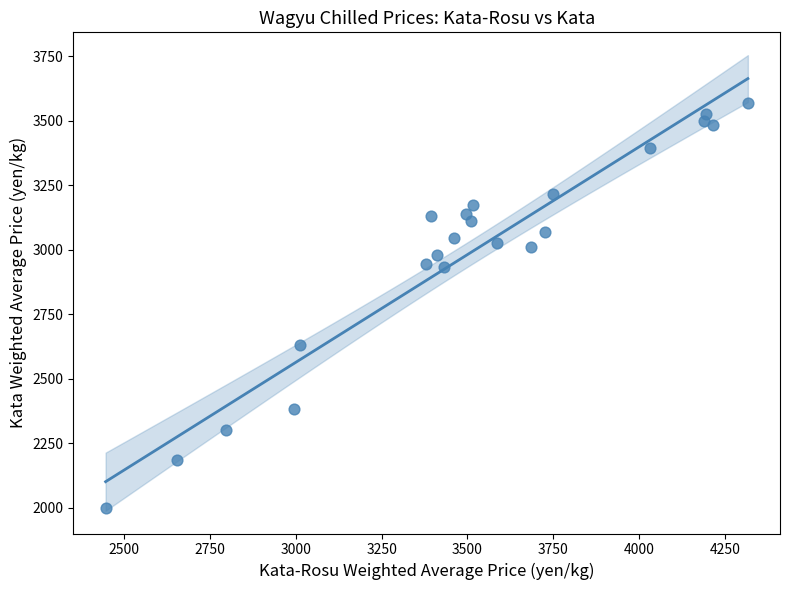

What is the range of X values (max minus min)?

1870.8